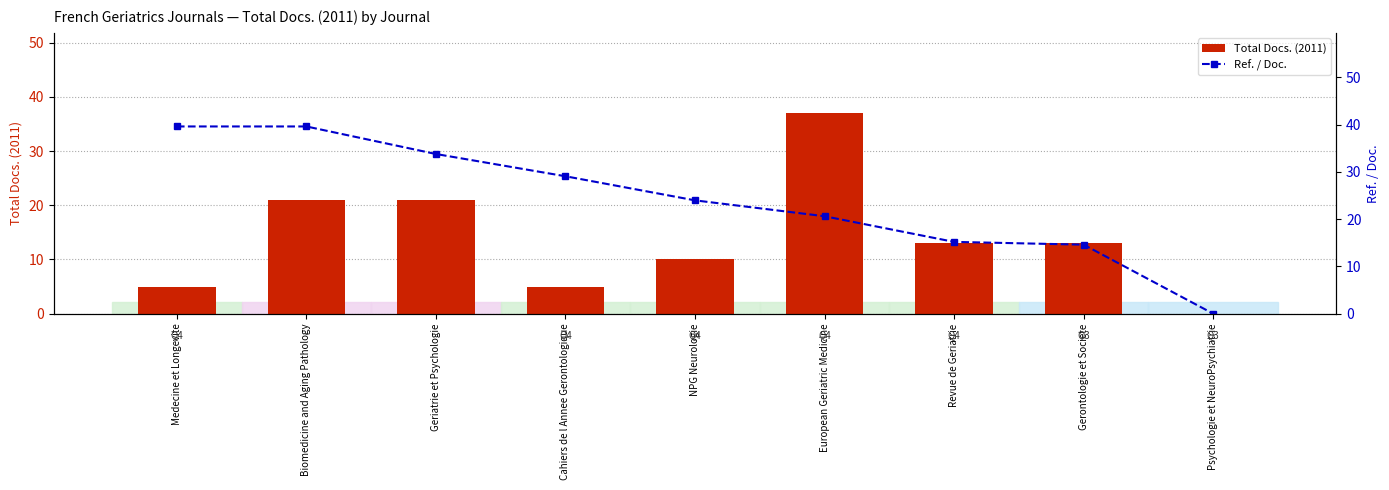

What is the maximum value shown in the chart?

39.6